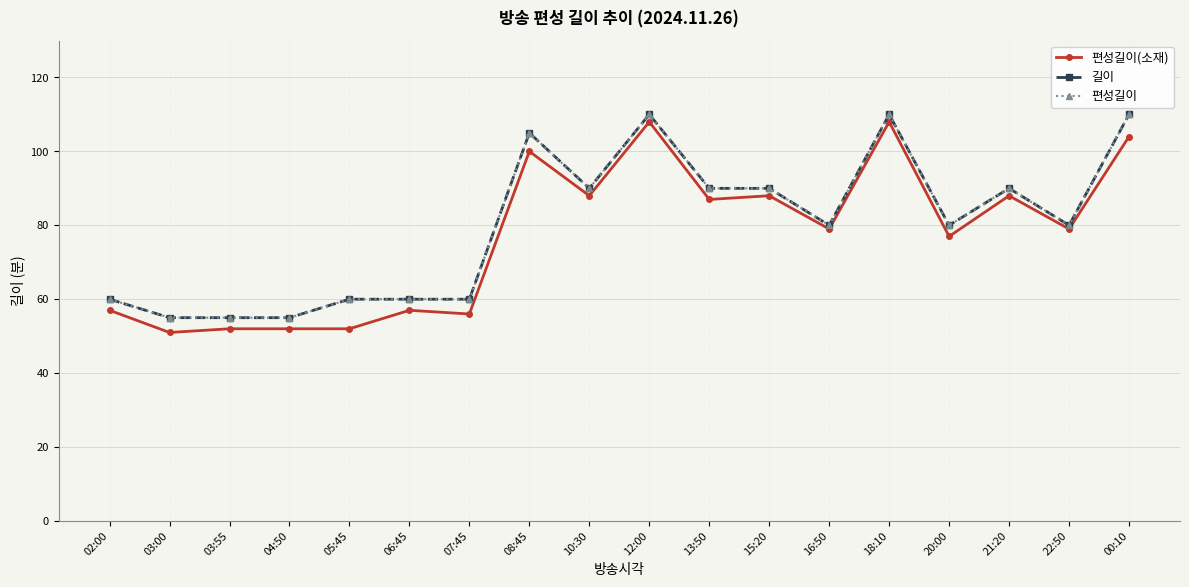

What is the sum of the 편성길이 values at 04:50 and 07:45?

115